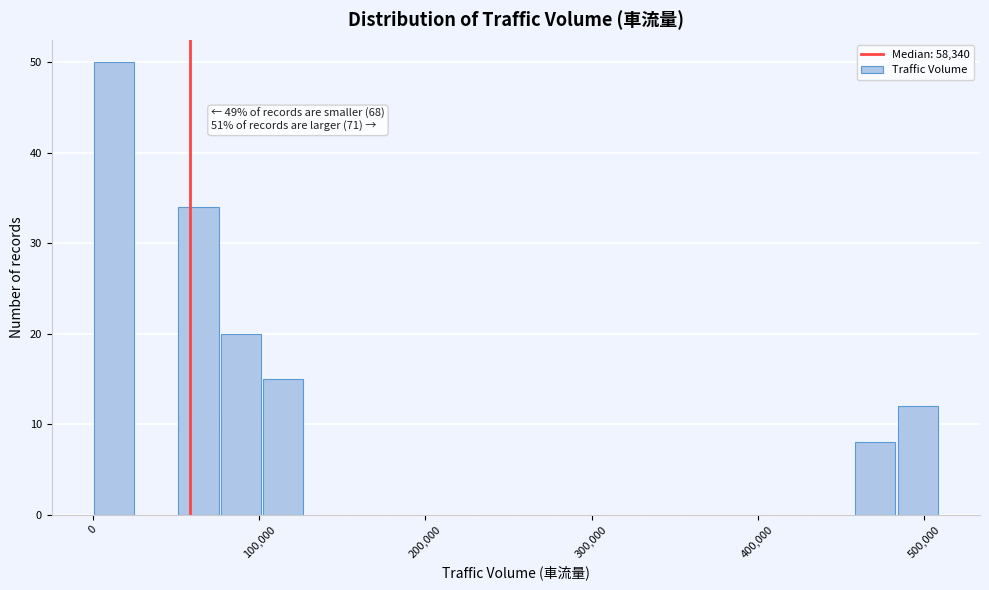

Read against the x-axis, roughly where is the centre of the tallest bar?

10000